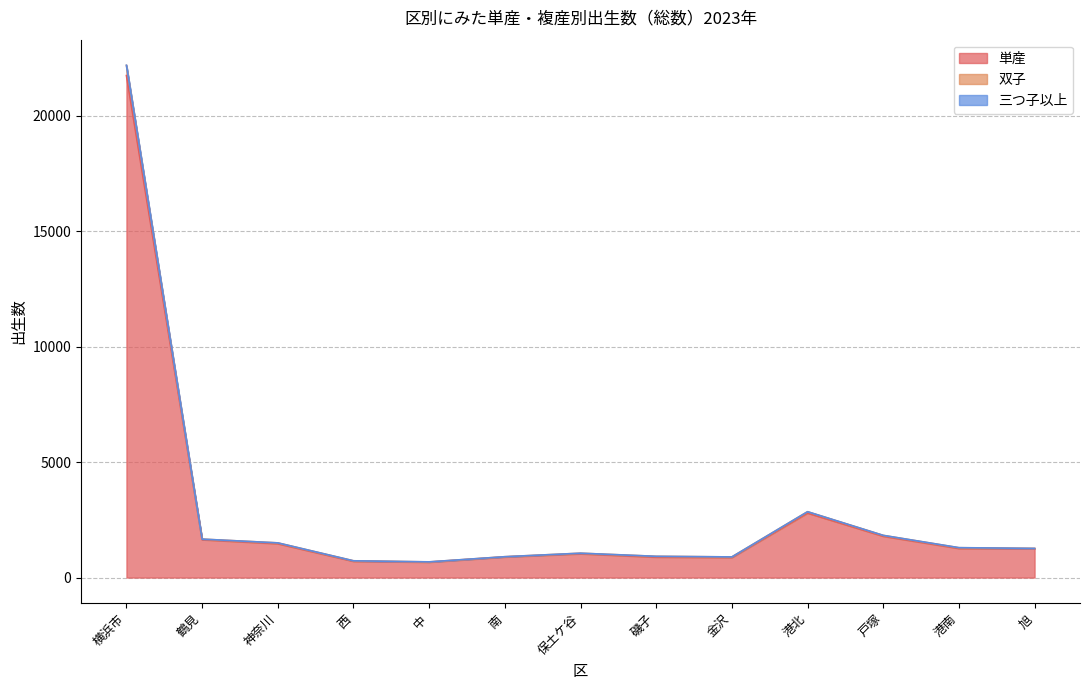

At which category does 単産 reach its first local valley?

中